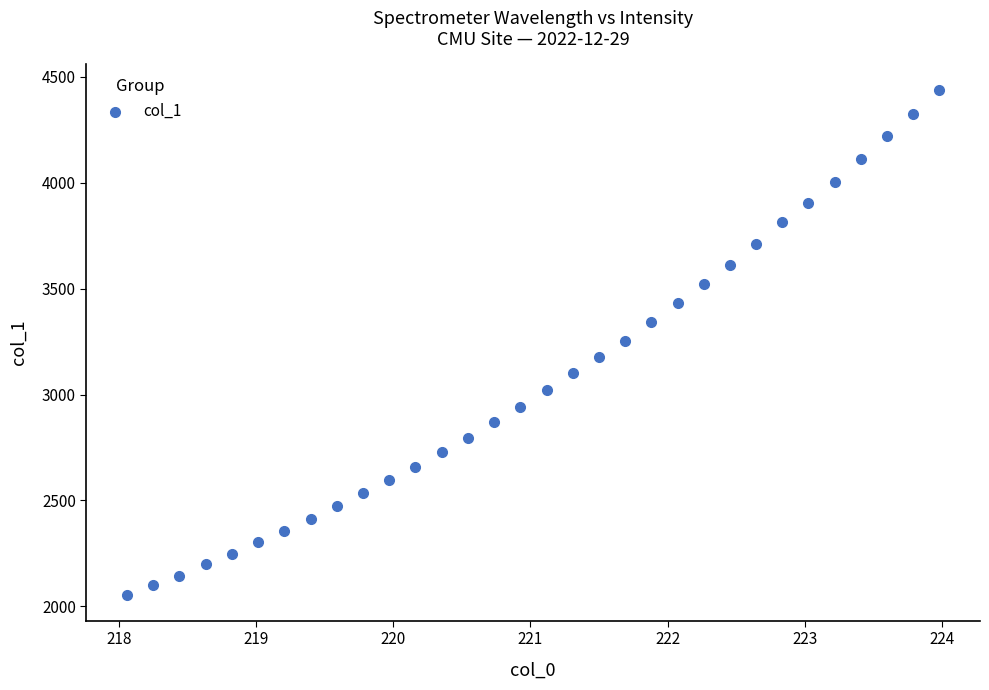

What is the range of X values (max minus min)?

5.9